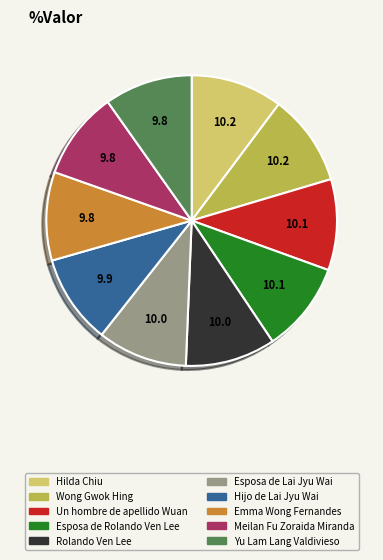

True or false: Meilan Fu Zoraida Miranda accounts for 10% of the total.

True